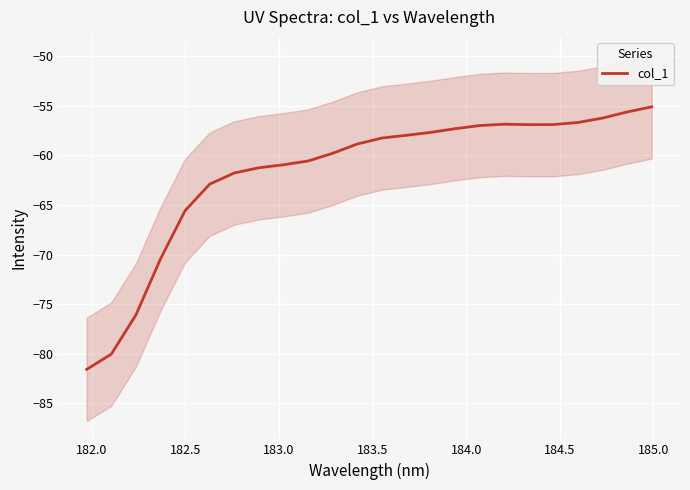

How many points are higher than both their immediate neighbors (excluding endpoints)?

1